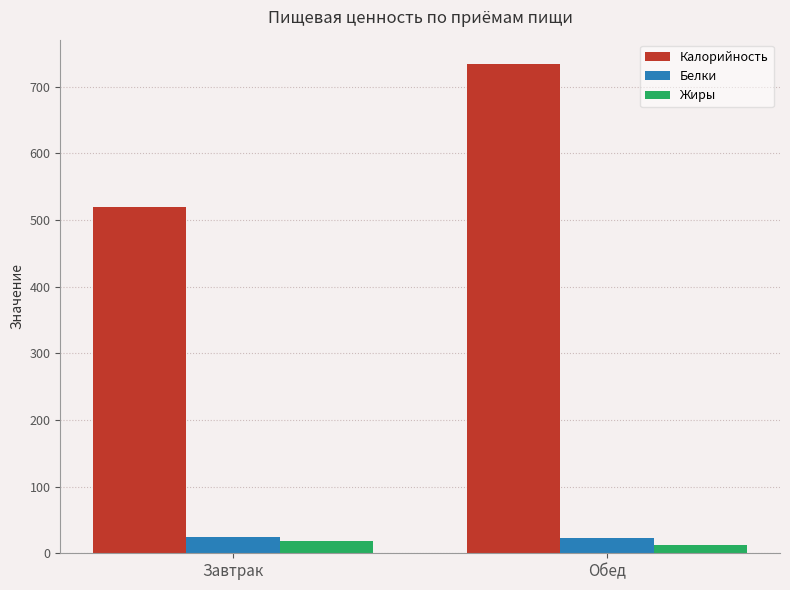

List the labels in order of Калорийность value, largest first.

Обед, Завтрак